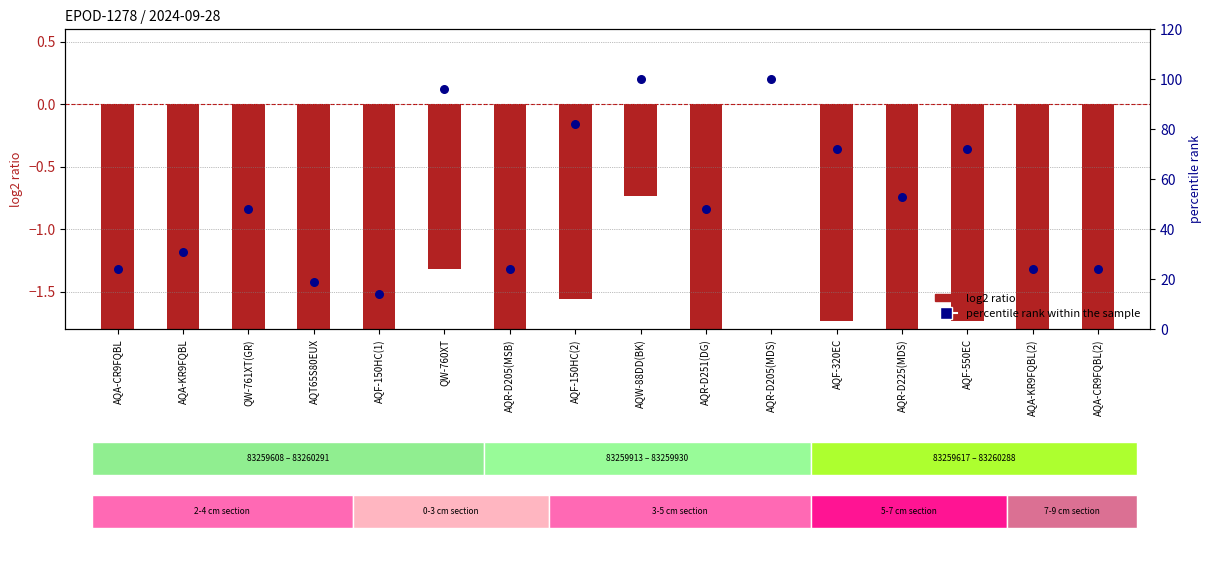

Which series has the widest spread of Y values?

percentile rank within the sample